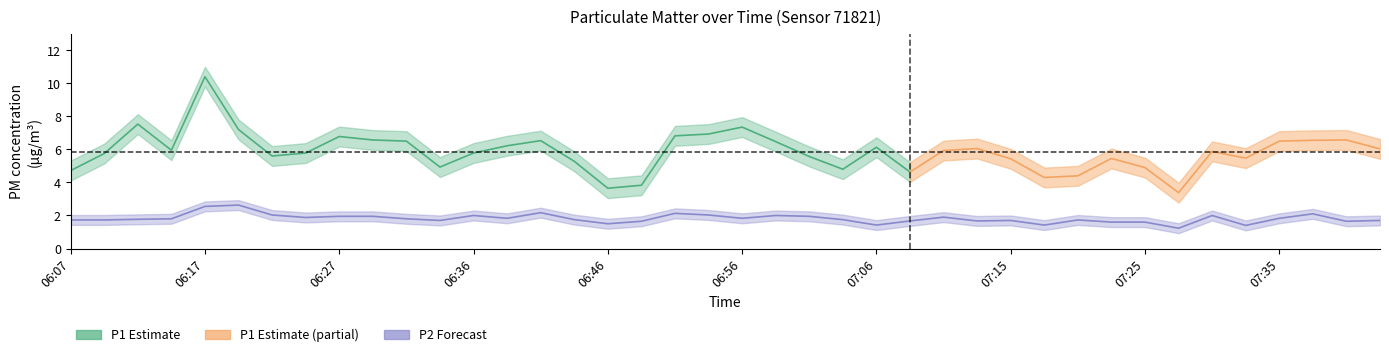

What is the difference between the maximum and minimum values?

1.4